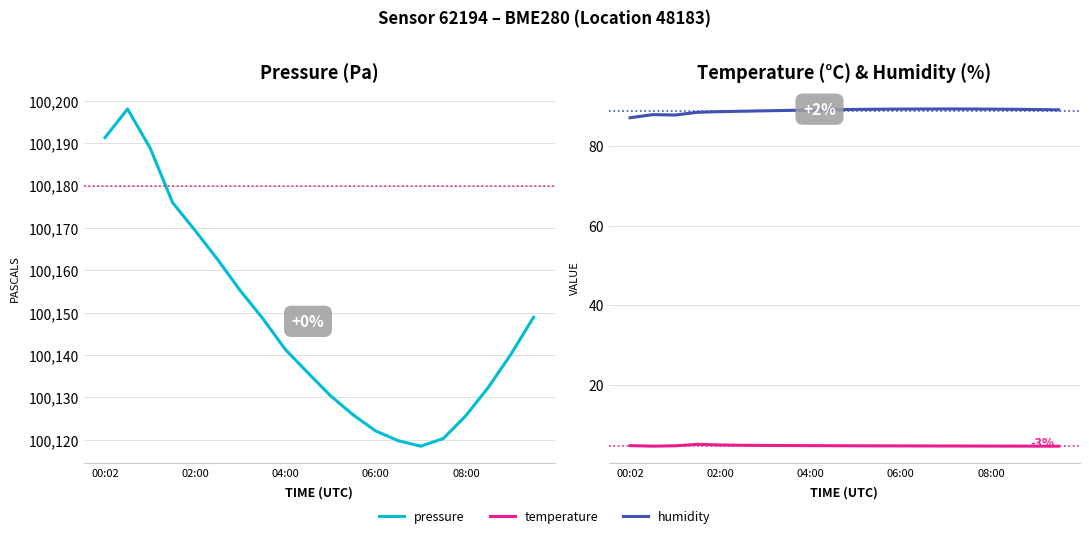

Count the number of categories in the chart.

20